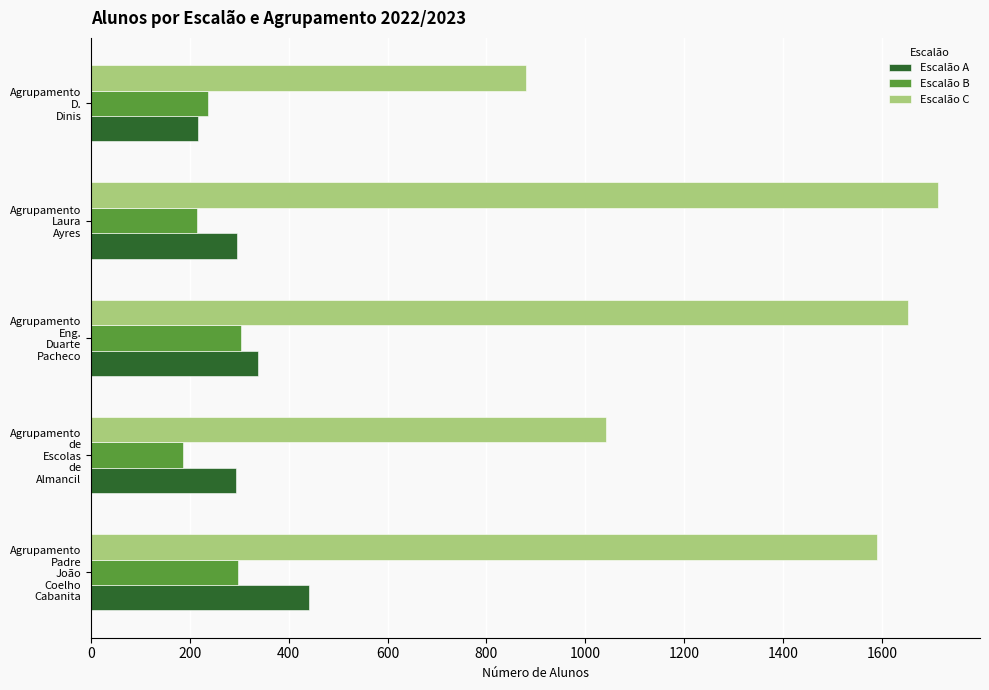

Which series has the largest total across all categories?

Escalão C